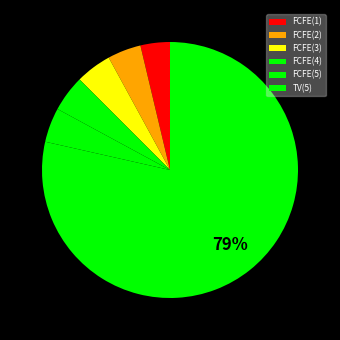

Which slice is the smallest?

FCFE(1)